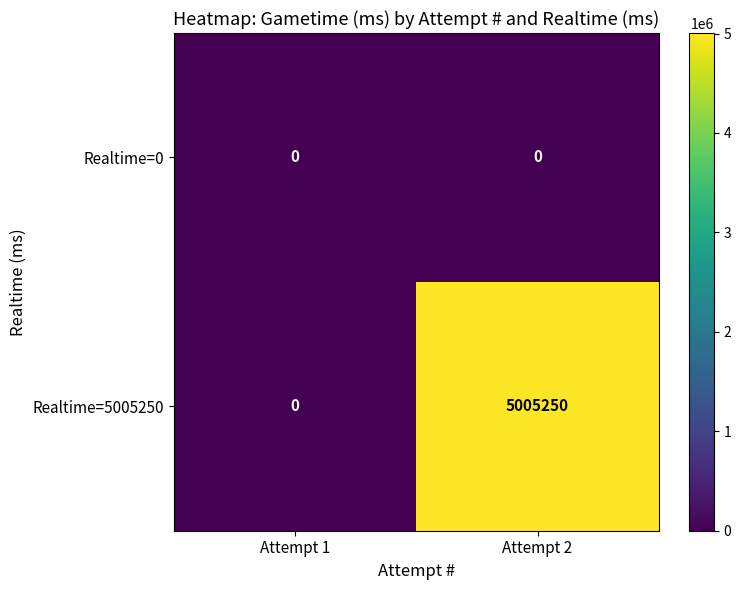

What is the total value across all series at Attempt 2?

5005250